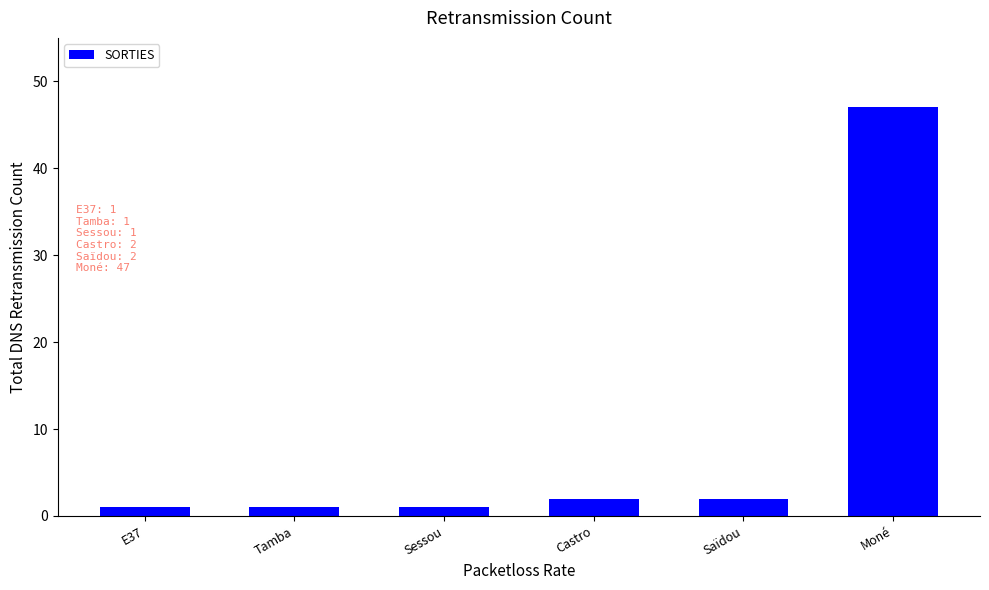

What is the ratio of the value at Moné to the value at Castro?

23.5